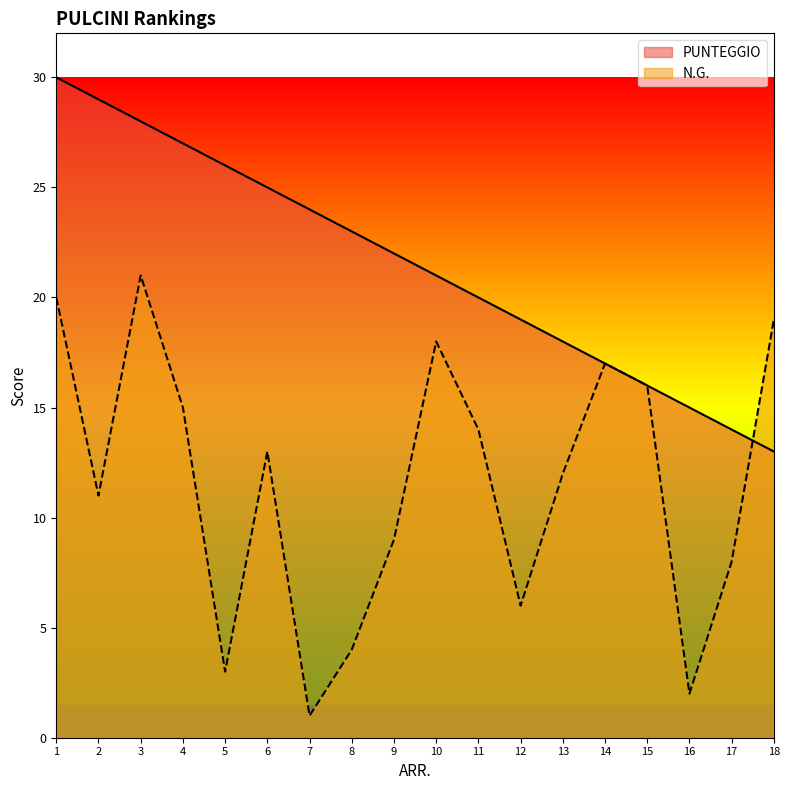

At how many categories does at least one series exceed 27?

3